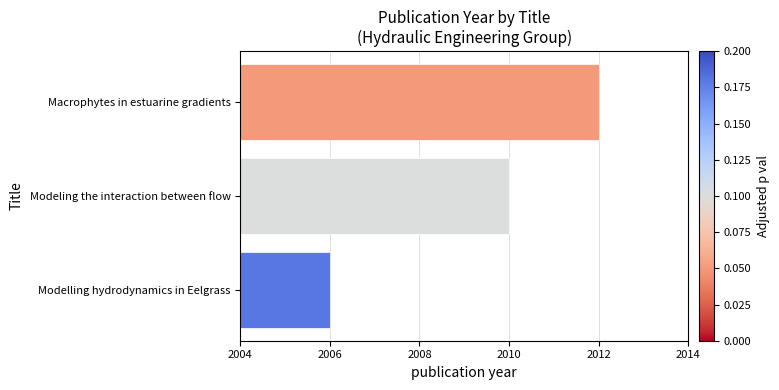

What position from the top is Macrophytes in estuarine gradients?

1